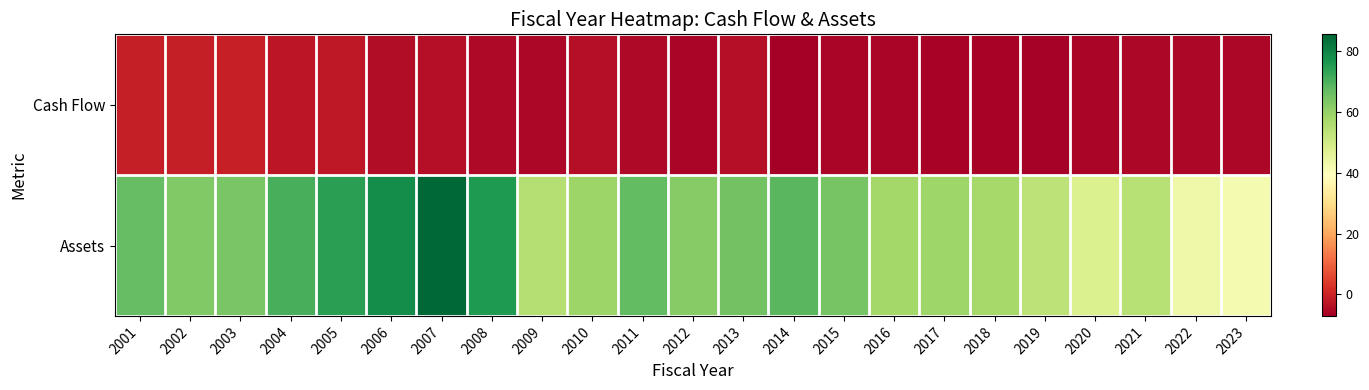

Reading left to right, what are all the values shown in this chart?

Cash Flow: 2001=-1.1	2002=-1.0	2003=-0.7	2004=-2.6	2005=-2.1	2006=-4.3	2007=-4.1	2008=-4.9	2009=-5.4	2010=-4.1	2011=-5.1	2012=-5.7	2013=-4.0	2014=-7.1	2015=-5.7	2016=-5.9	2017=-6.1	2018=-6.2	2019=-6.5	2020=-5.9	2021=-5.4	2022=-5.4	2023=-5.3
Assets: 2001=66.9	2002=63.1	2003=64.0	2004=70.6	2005=74.3	2006=78.0	2007=85.6	2008=75.6	2009=54.9	2010=58.9	2011=67.3	2012=62.2	2013=65.3	2014=68.4	2015=64.4	2016=58.0	2017=58.8	2018=57.4	2019=53.6	2020=47.7	2021=54.6	2022=43.1	2023=41.5